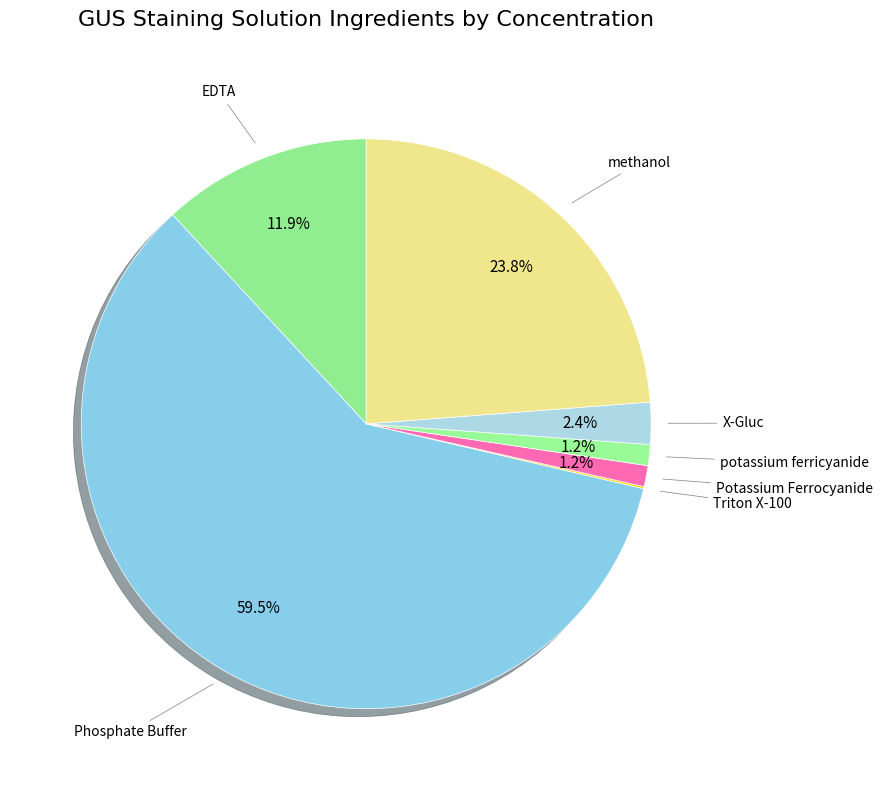

What is the majority slice?

Phosphate Buffer